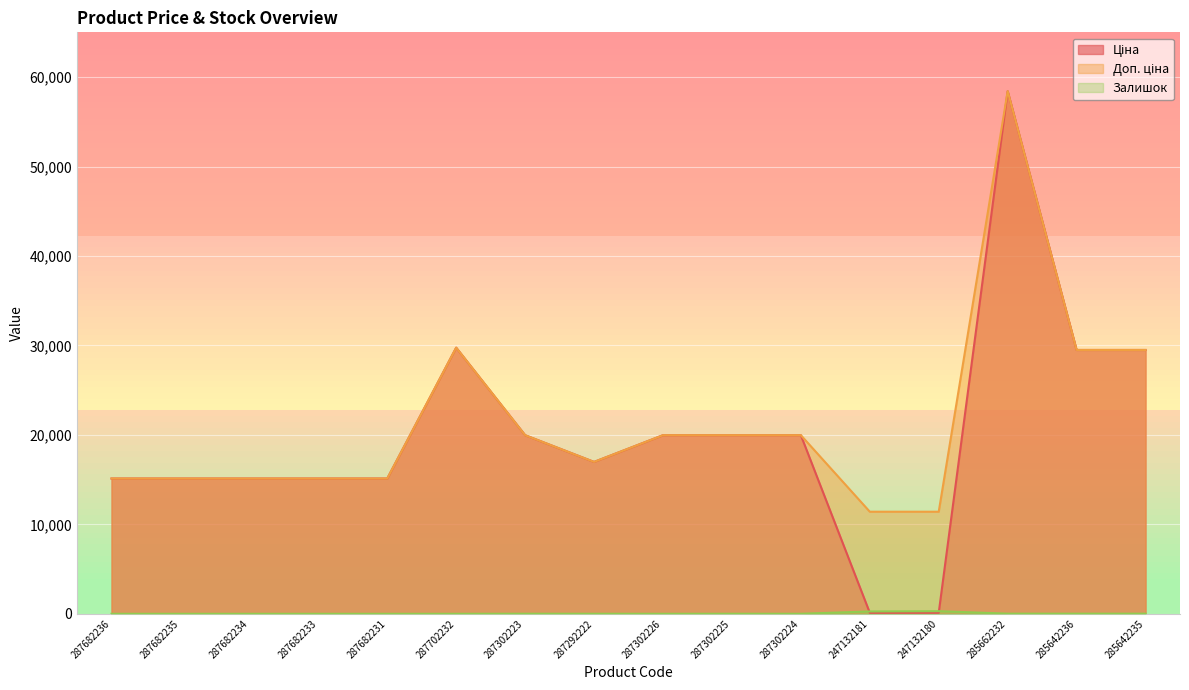

Rank the categories by Доп. ціна value from lowest to highest.

247132181, 247132180, 287682236, 287682235, 287682234, 287682233, 287682231, 287292222, 287302223, 287302226, 287302225, 287302224, 285642236, 285642235, 287702232, 285662232